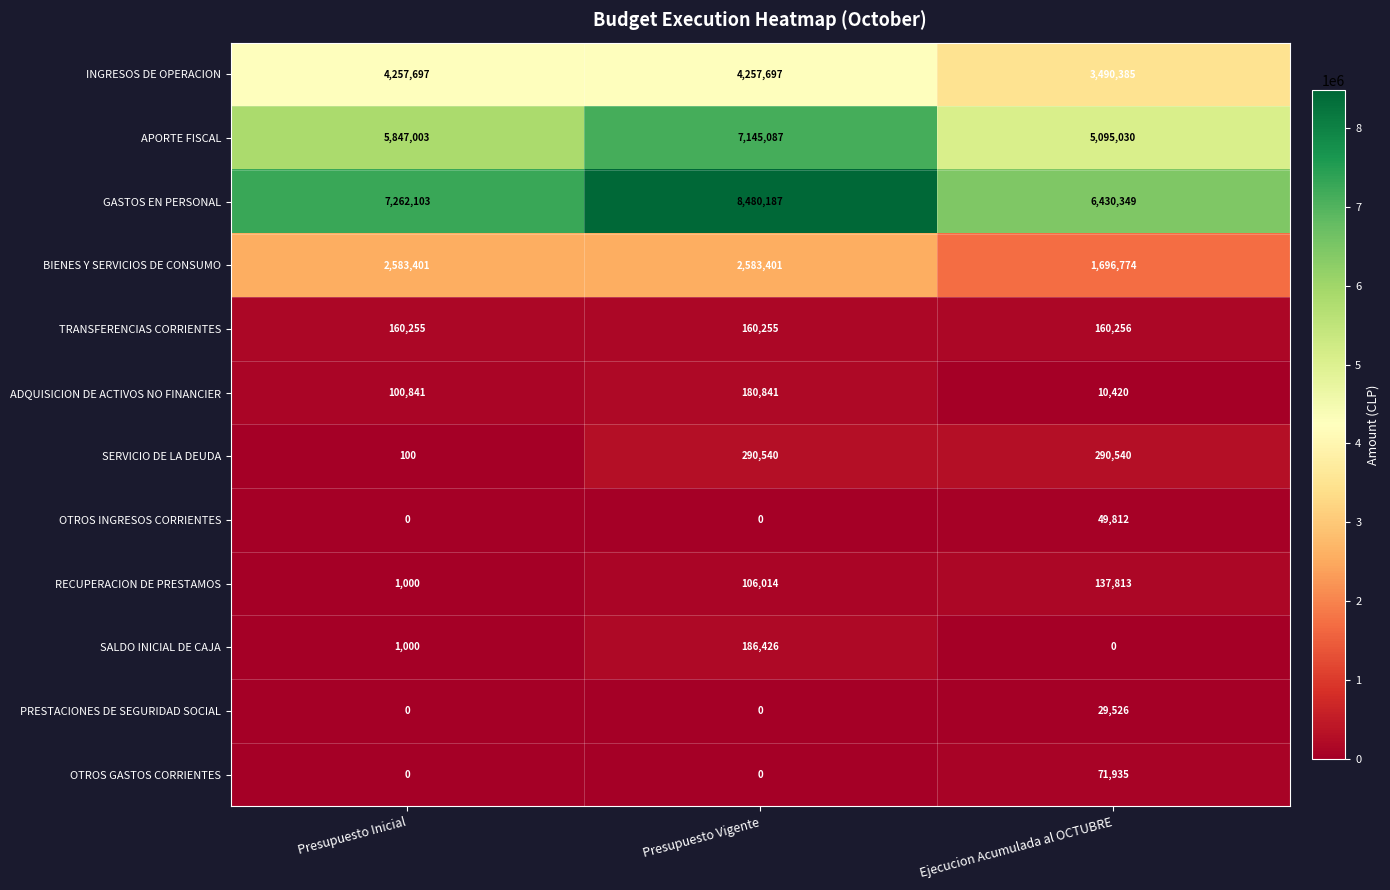

List the labels in order of RECUPERACION DE PRESTAMOS value, smallest first.

Presupuesto Inicial, Presupuesto Vigente, Ejecucion Acumulada al OCTUBRE